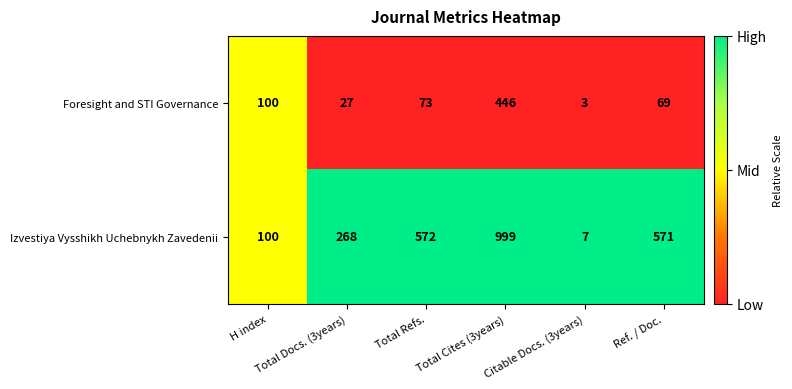

What is the sum of all Foresight and STI Governance values?

718